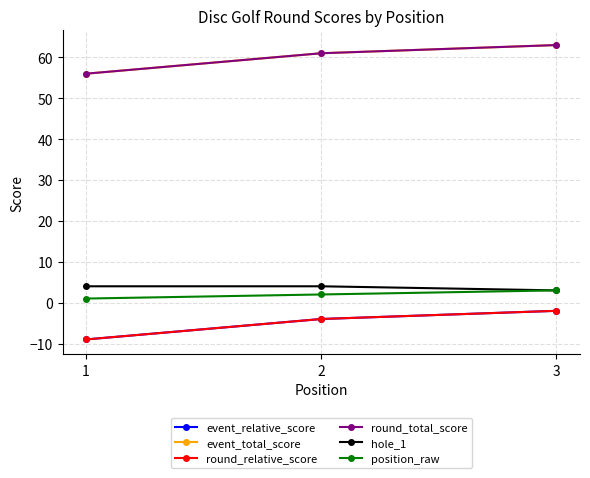

At which label is position_raw closest to 2?

2